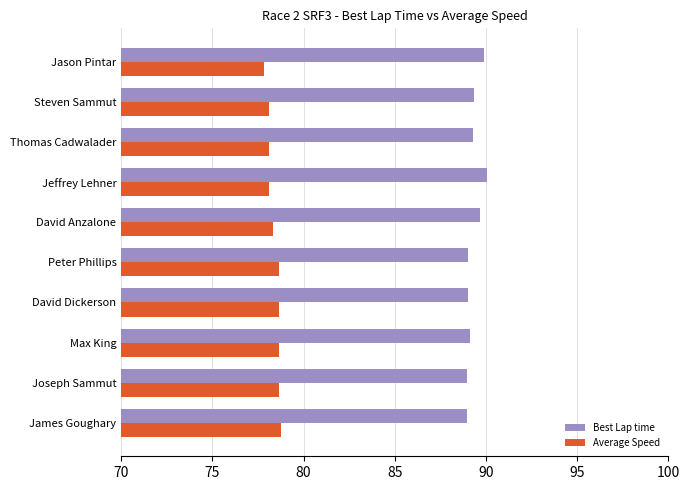

What is the approximate value of Average Speed at Thomas Cadwalader?

78.1